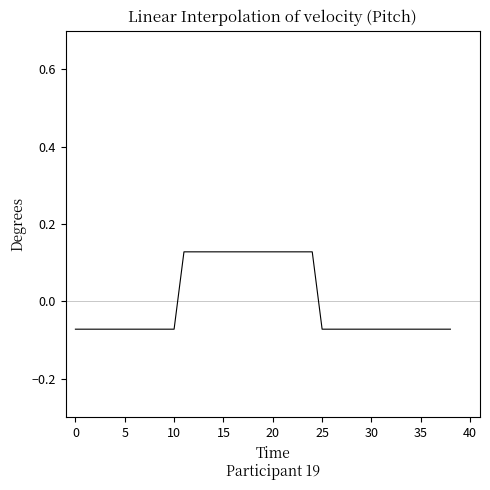

Is this an area chart (filled region under the line)?

No